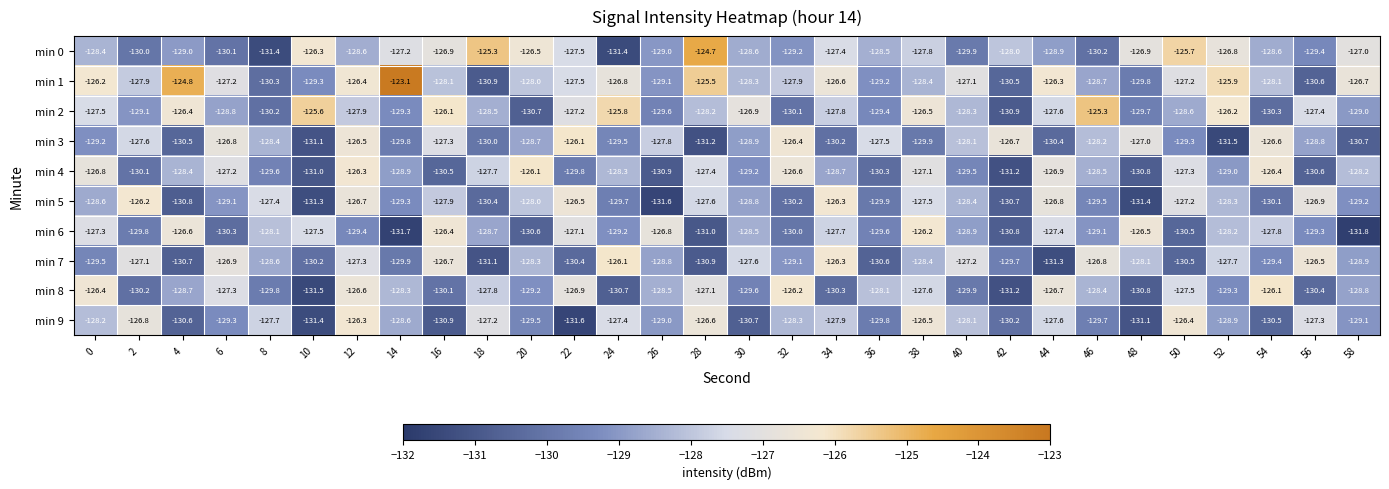

How many series are shown in this chart?

10